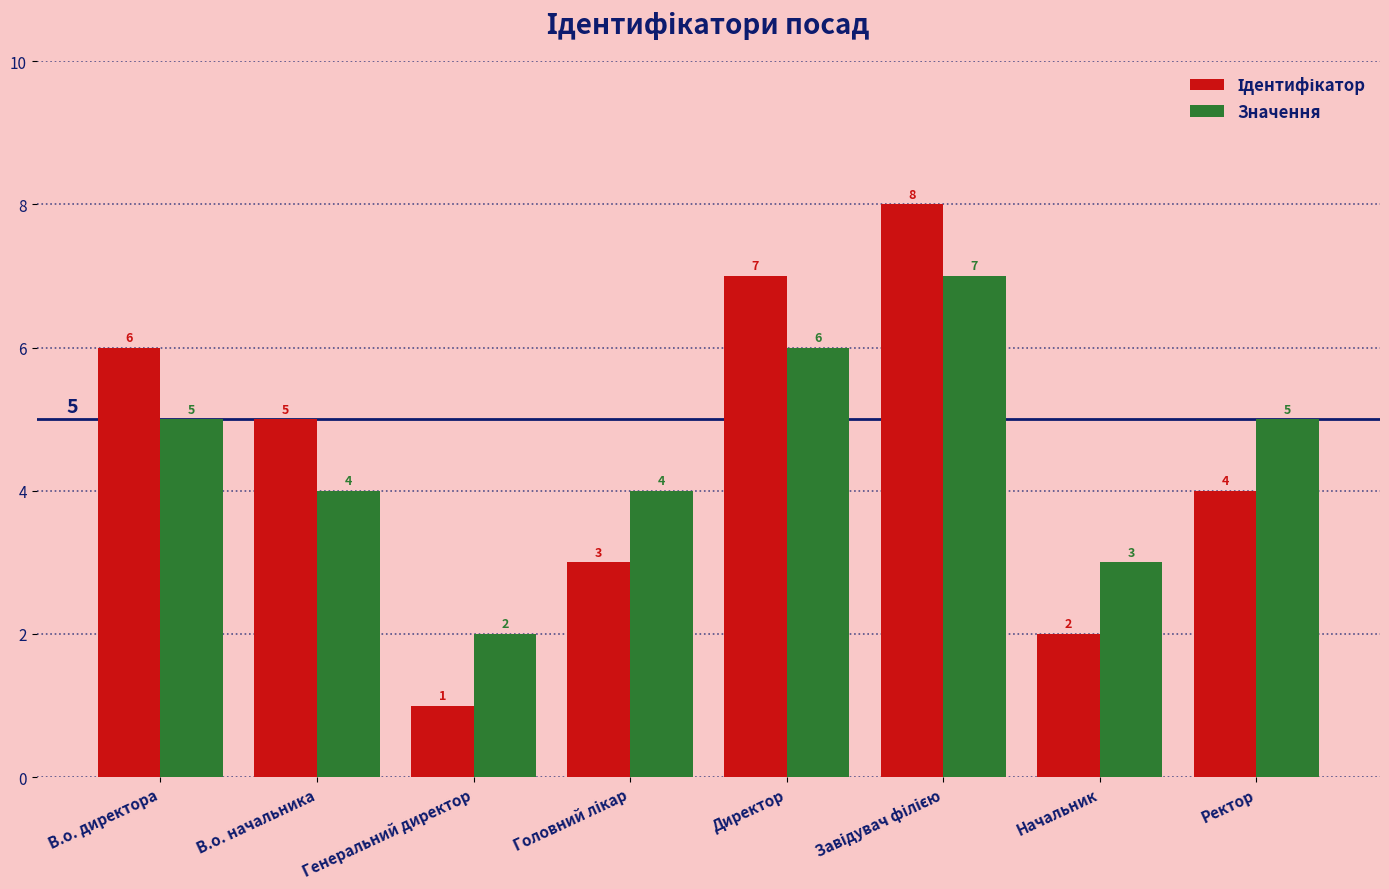

The value of Значення at Начальник is 3. True or false?

True